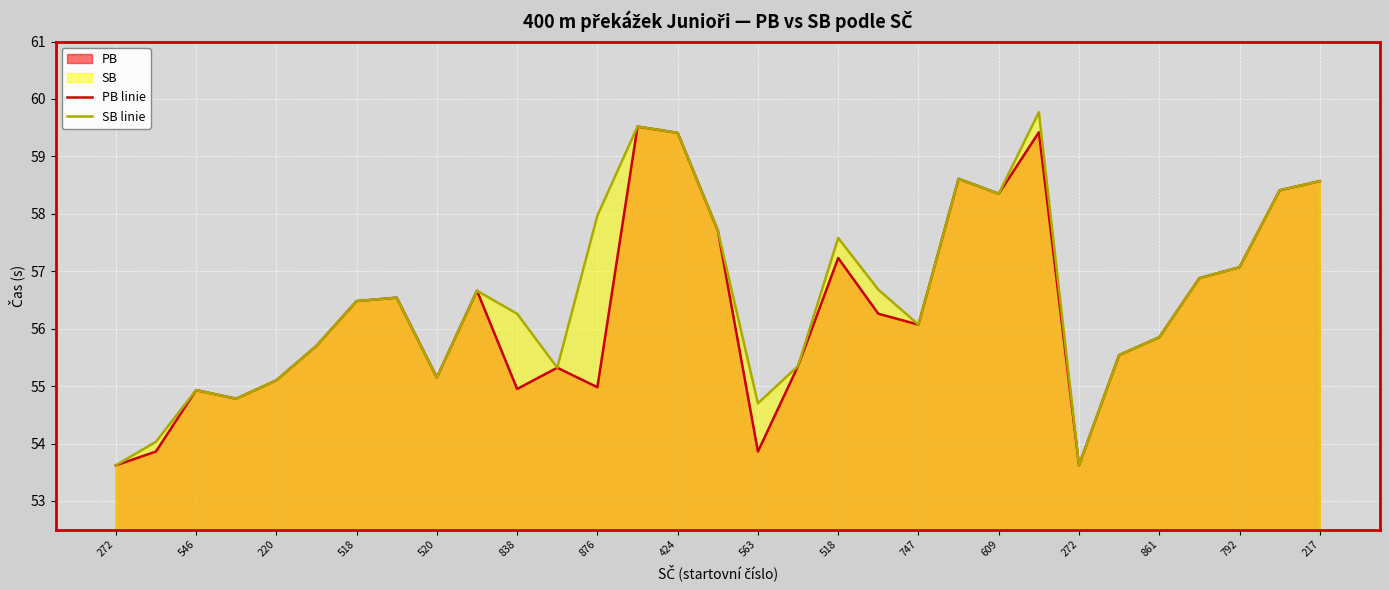

True or false: PB linie and SB linie intersect in this chart.

False